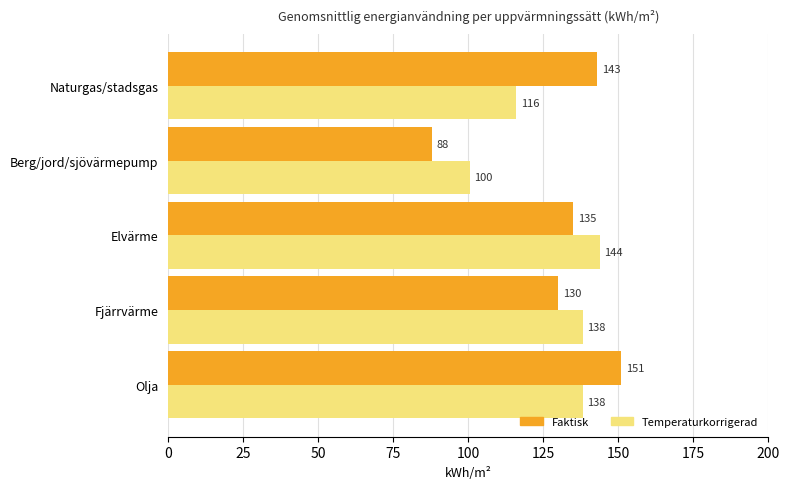

The value of Faktisk at Berg/jord/sjövärmepump is 142.7. True or false?

False